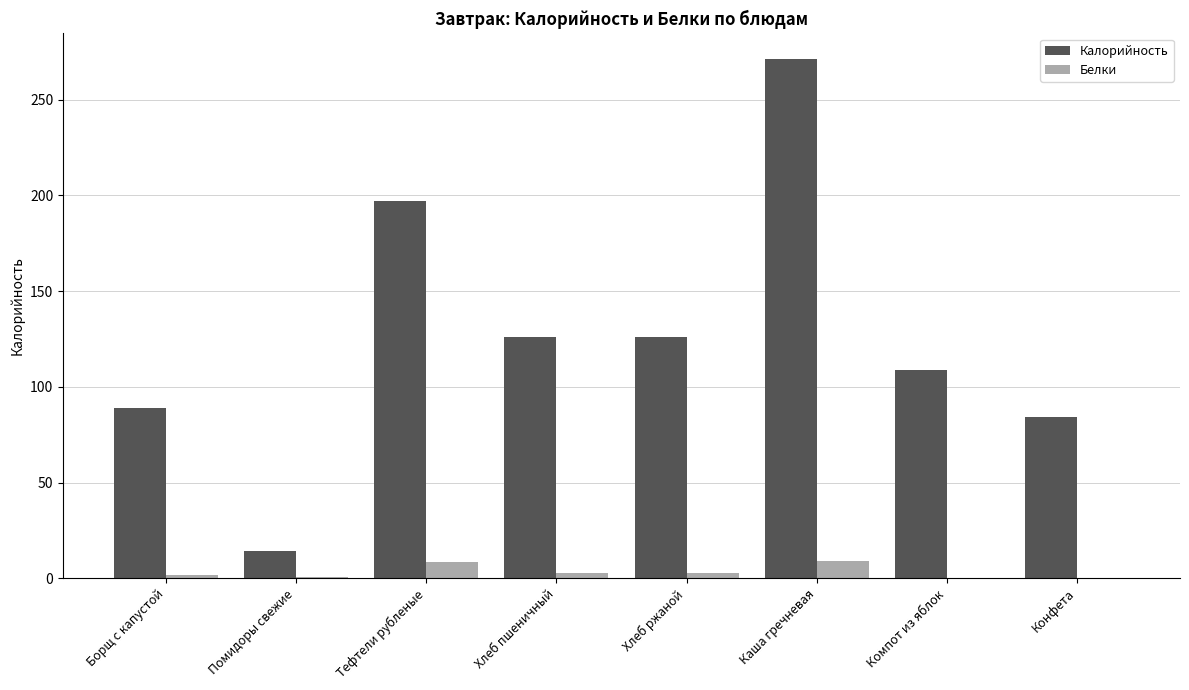

Is the value of Белки at Тефтели рубленые greater than the value of Калорийность at Каша гречневая?

No